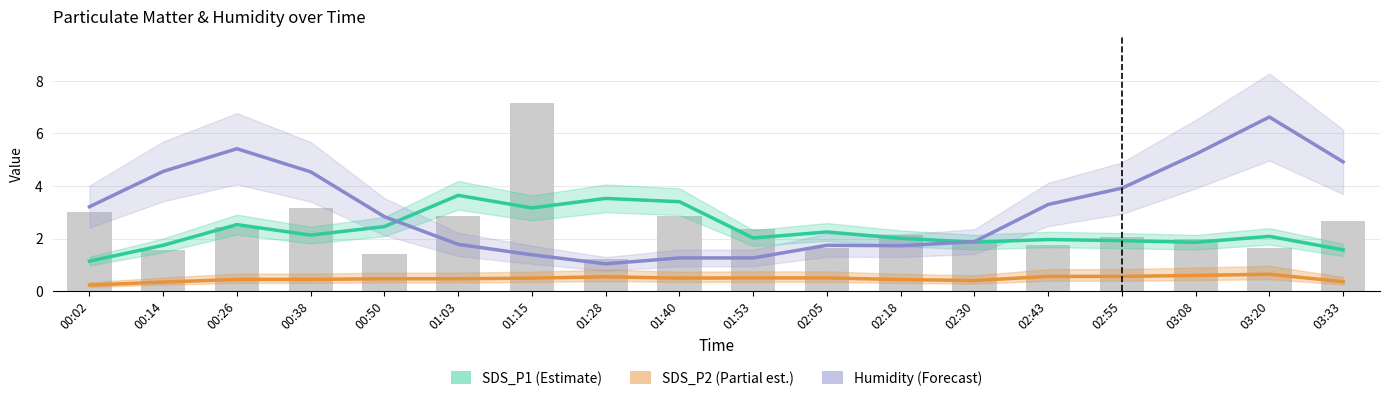

How many data points in SDS_P1 (Estimate) are above 2?

11